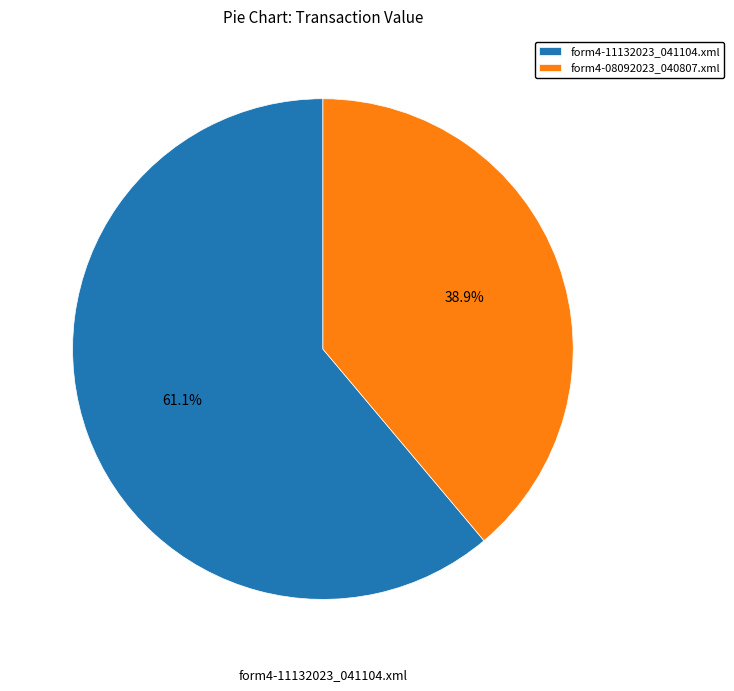

How much of the chart is everything except form4-08092023_040807.xml?

61.1%